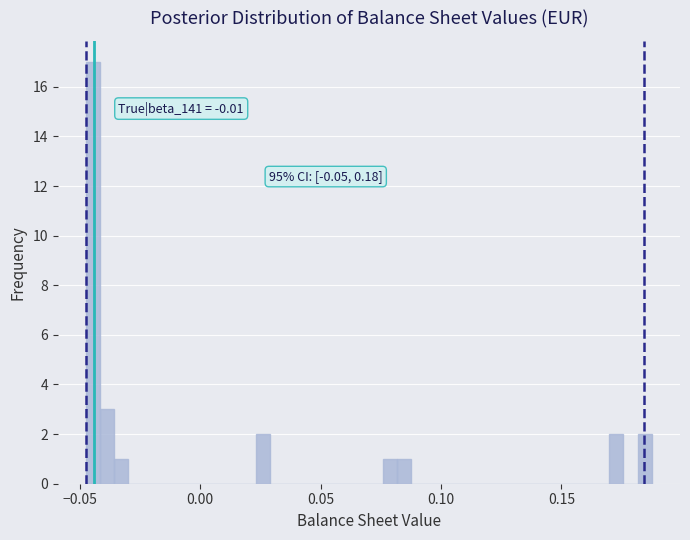

Read against the x-axis, roughly where is the centre of the tallest bar?

-0.045